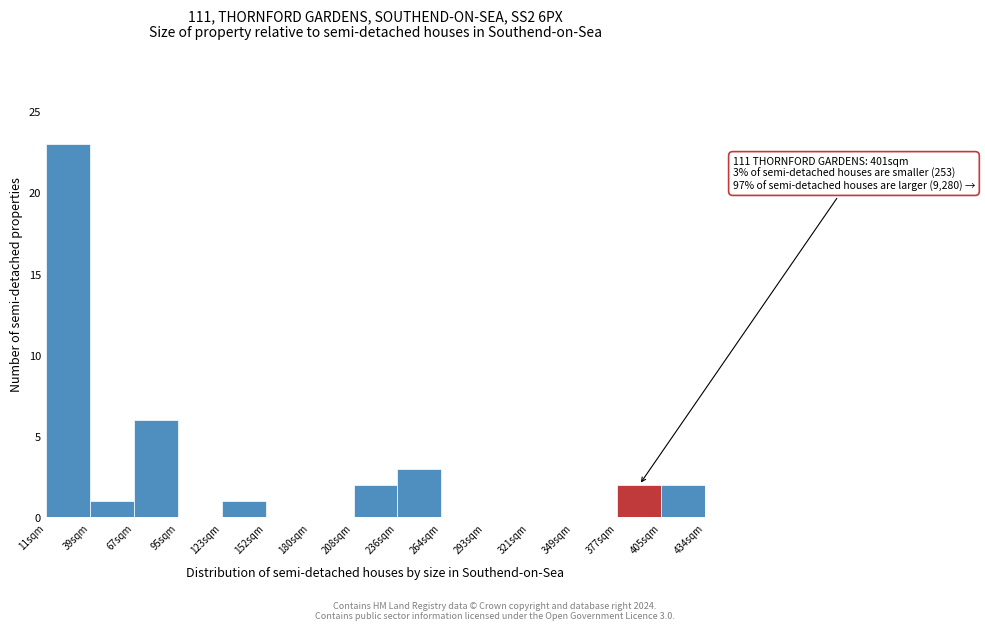

Which range on the x-axis has the tallest bar?

10 to 40